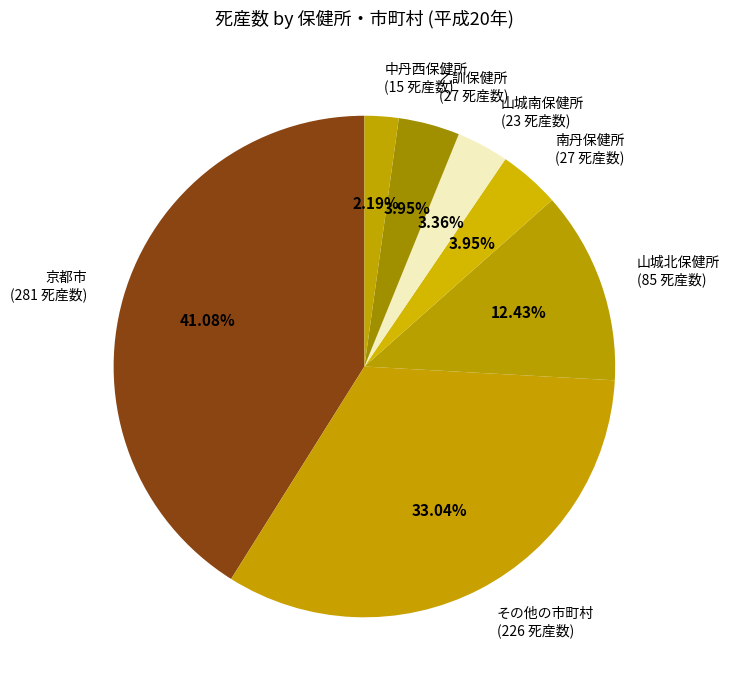

Approximately how many times larger is the value at 山城北保健所 compared to 山城南保健所?

3.7